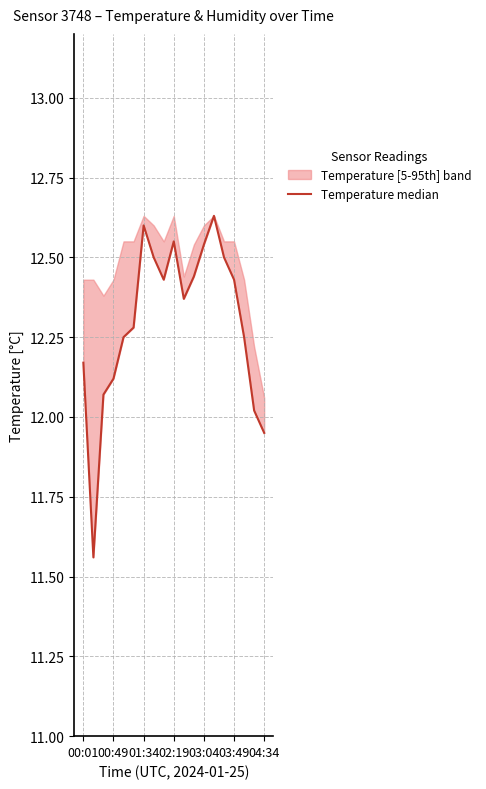

Reading right to left, transcribe all the data shown in this chart.

11.9	12.0	12.2	12.4	12.5	12.6	12.5	12.4	12.4	12.6	12.4	12.5	12.6	12.3	12.2	12.1	12.1	11.6	12.2